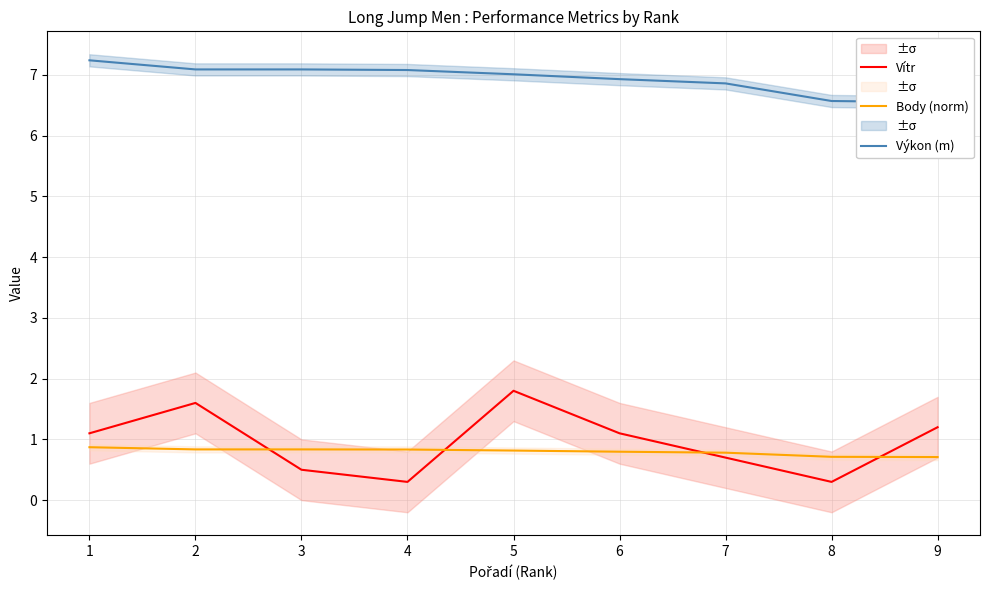

Which series has the largest range (max minus min)?

Vítr